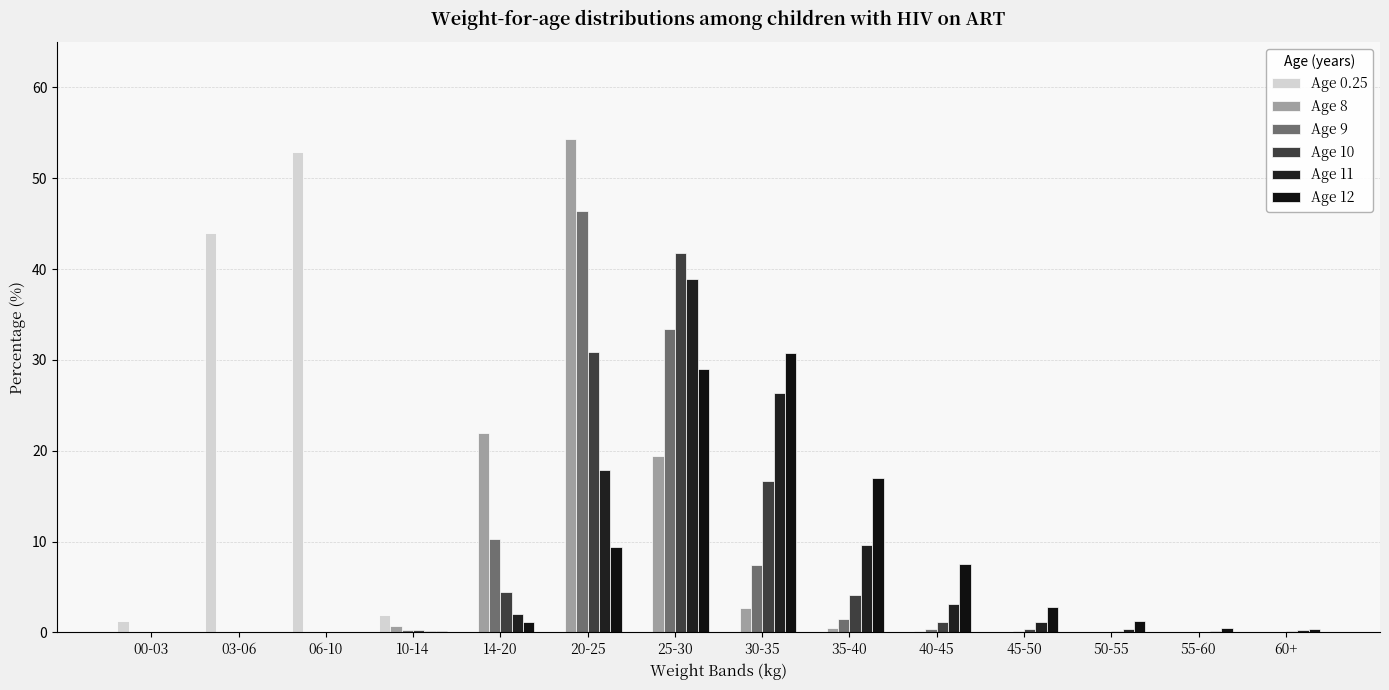

Reading right to left, what are all the values shown in this chart?

Age 0.25: 60+=0.0	55-60=0.0	50-55=0.0	45-50=0.0	40-45=0.0	35-40=0.0	30-35=0.0	25-30=0.0	20-25=0.0	14-20=0.0	10-14=1.9	06-10=52.9	03-06=44.0	00-03=1.2
Age 8: 60+=0.0	55-60=0.0	50-55=0.0	45-50=0.1	40-45=0.2	35-40=0.5	30-35=2.7	25-30=19.4	20-25=54.3	14-20=22.0	10-14=0.8	06-10=0.0	03-06=0.0	00-03=0.0
Age 9: 60+=0.1	55-60=0.1	50-55=0.1	45-50=0.1	40-45=0.4	35-40=1.5	30-35=7.4	25-30=33.4	20-25=46.4	14-20=10.3	10-14=0.3	06-10=0.0	03-06=0.0	00-03=0.0
Age 10: 60+=0.1	55-60=0.1	50-55=0.1	45-50=0.4	40-45=1.2	35-40=4.1	30-35=16.7	25-30=41.8	20-25=30.8	14-20=4.5	10-14=0.2	06-10=0.0	03-06=0.0	00-03=0.0
Age 11: 60+=0.2	55-60=0.2	50-55=0.4	45-50=1.2	40-45=3.1	35-40=9.6	30-35=26.4	25-30=38.9	20-25=17.9	14-20=2.0	10-14=0.1	06-10=0.0	03-06=0.0	00-03=0.0
Age 12: 60+=0.4	55-60=0.5	50-55=1.2	45-50=2.9	40-45=7.6	35-40=17.0	30-35=30.8	25-30=29.0	20-25=9.4	14-20=1.1	10-14=0.1	06-10=0.0	03-06=0.0	00-03=0.0